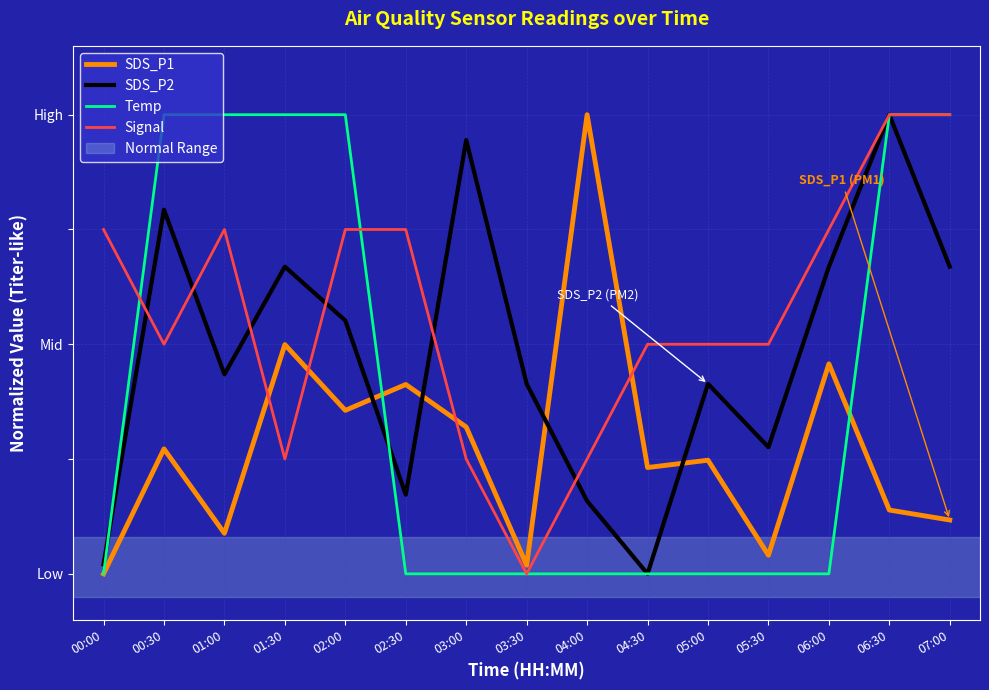

What is the difference between the second highest and second lowest values in the SDS_P1 series?

0.5